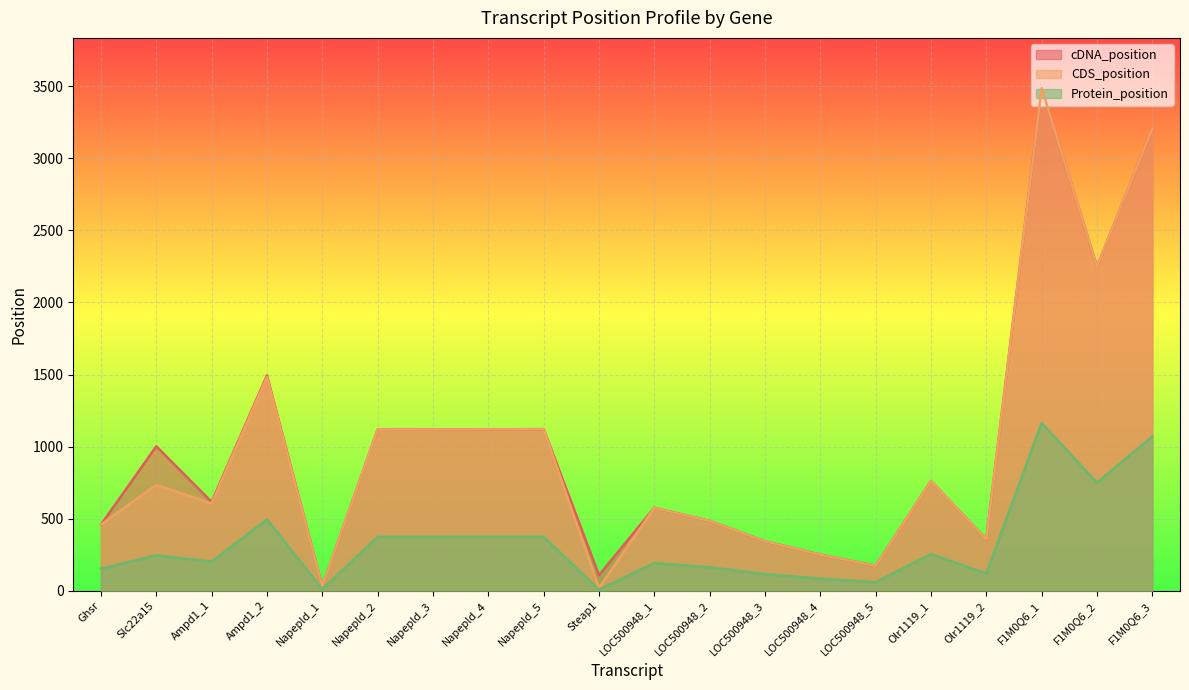

Is it true that CDS_position equals 605 at Ampd1_1?

True